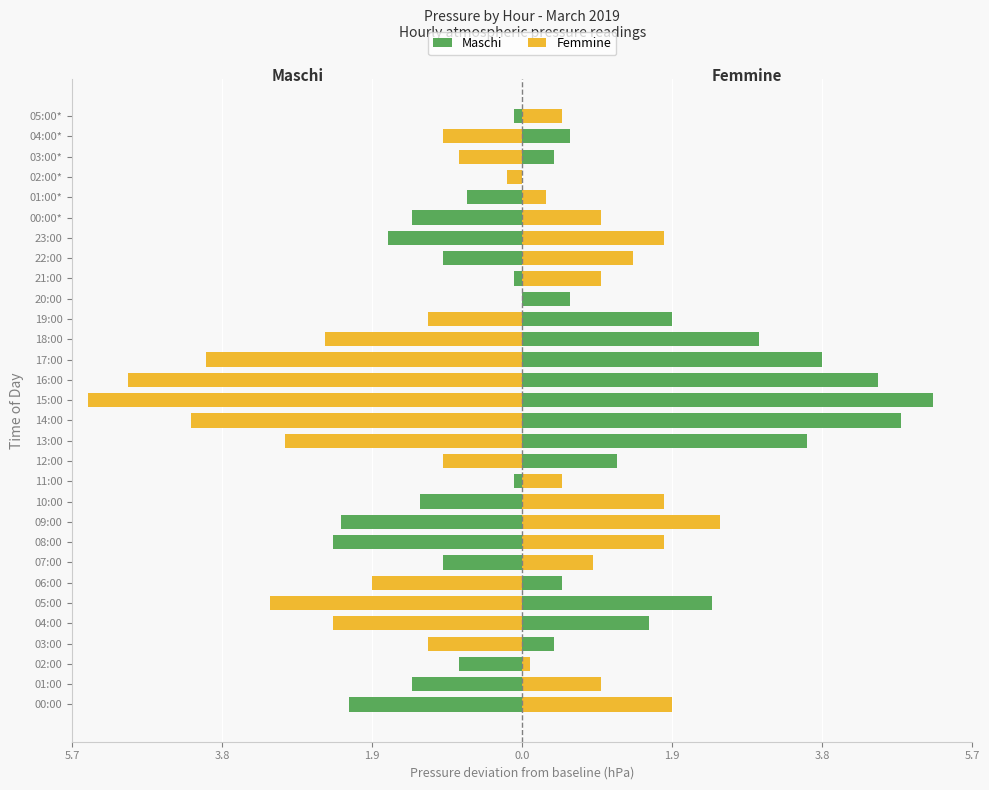

The value of Femmine at 02:00* is -0.2. True or false?

True